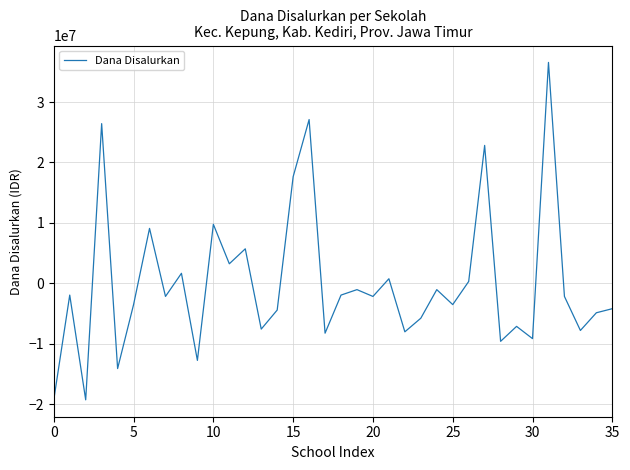

What is the smallest value displayed?

-19250000